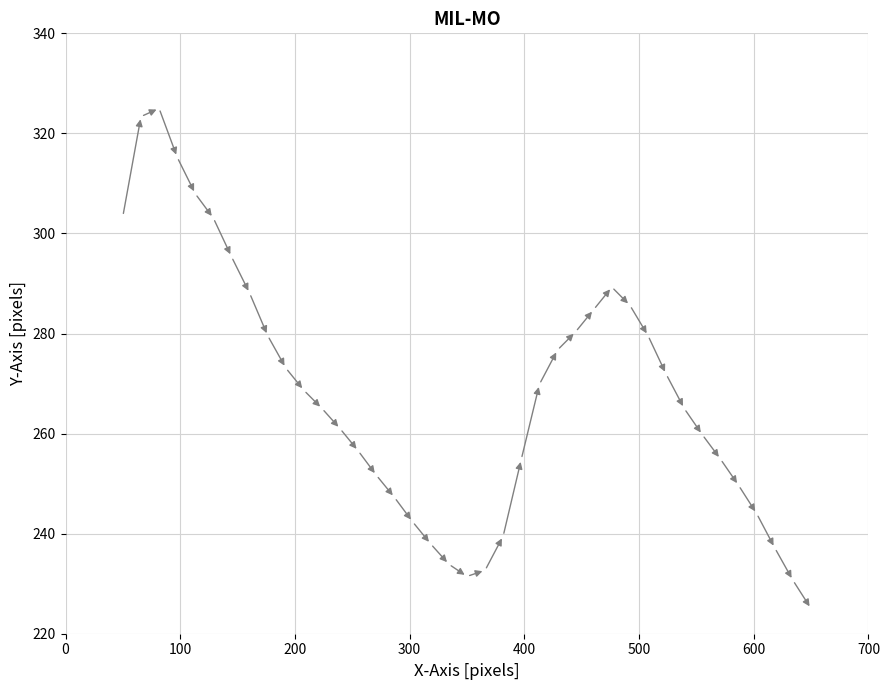

What is the range of Y values (max minus min)?

100.0